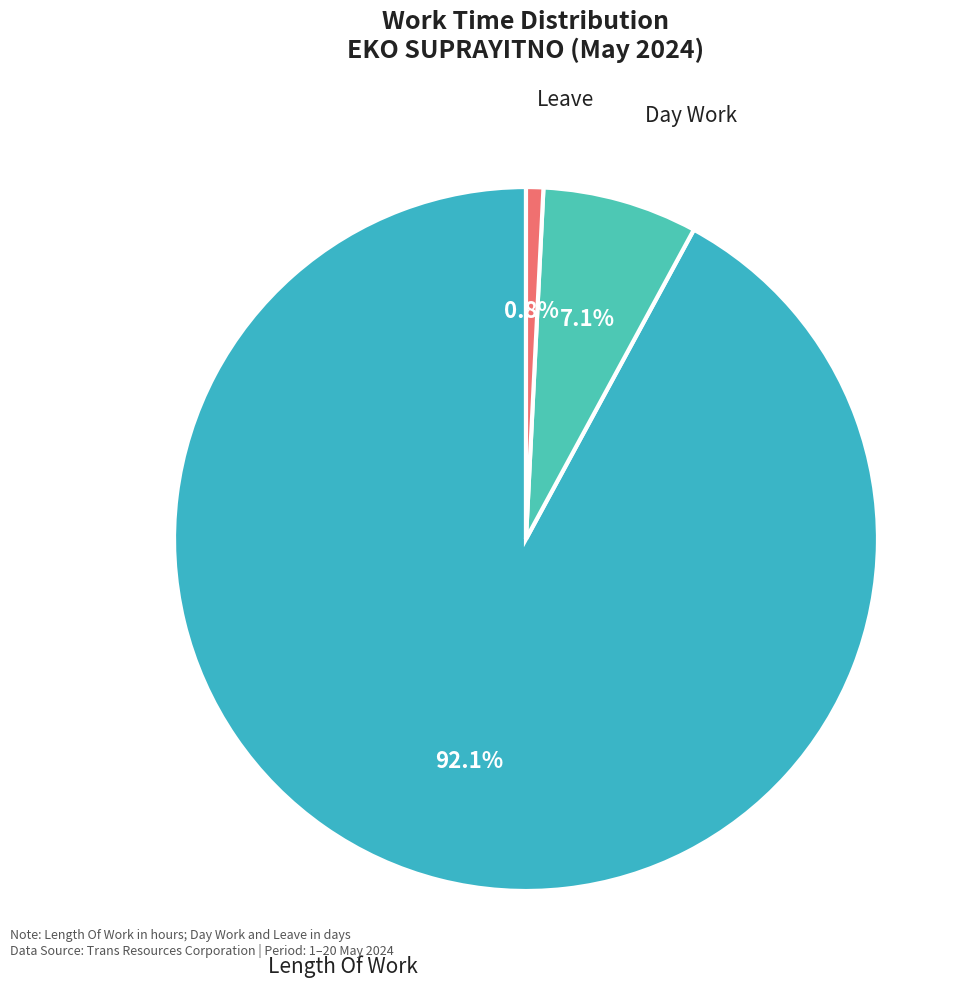

Which has a higher value, Leave or Day Work?

Day Work